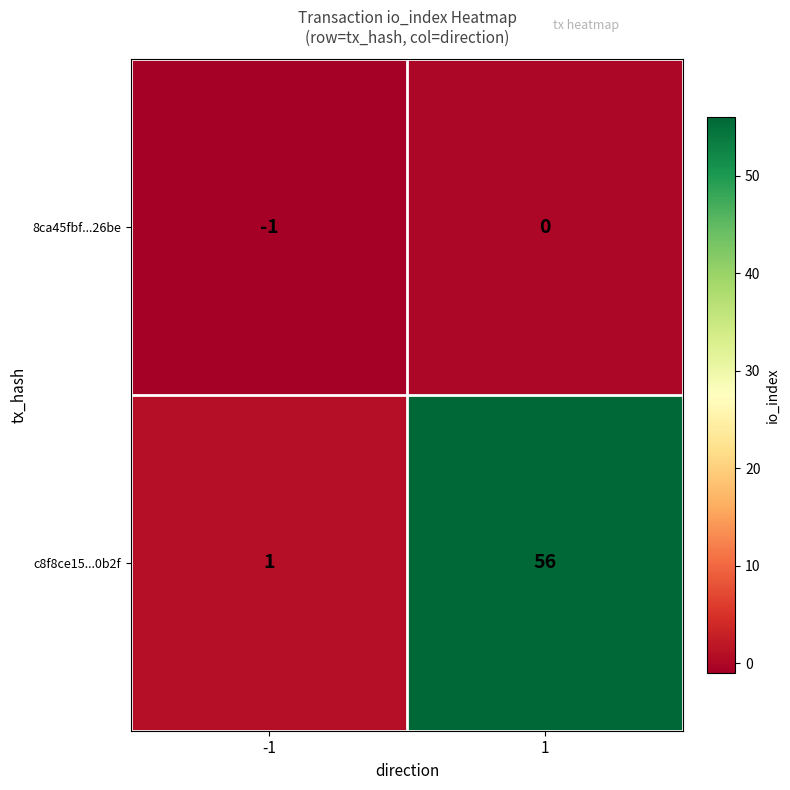

Which series has the largest total across all categories?

c8f8ce15...0b2f